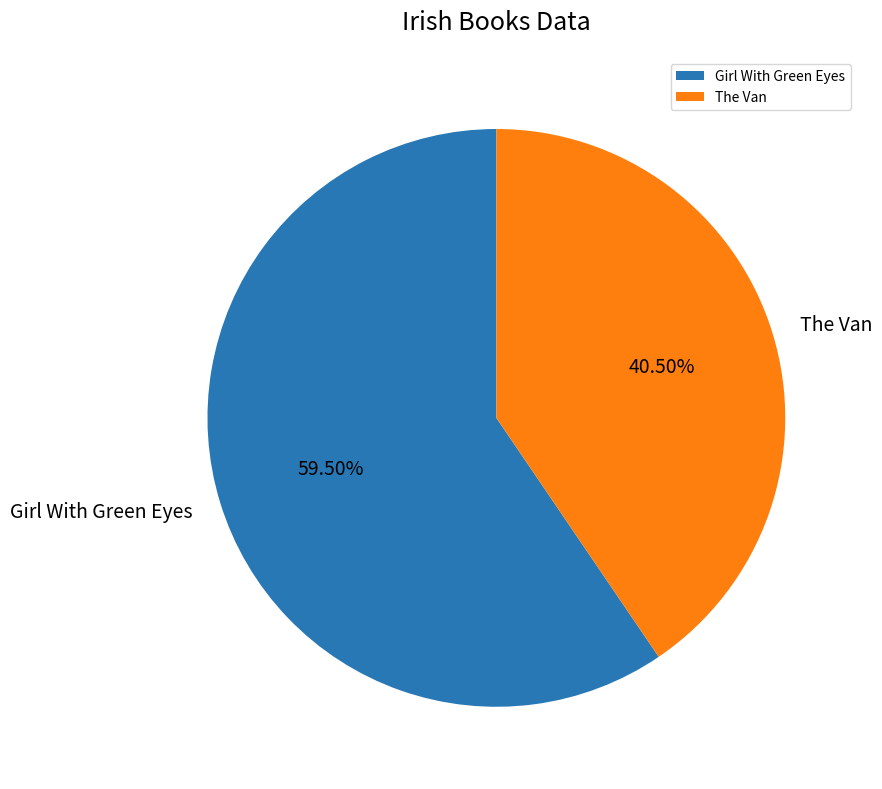

What portion of the pie excludes Girl With Green Eyes?

40.5%